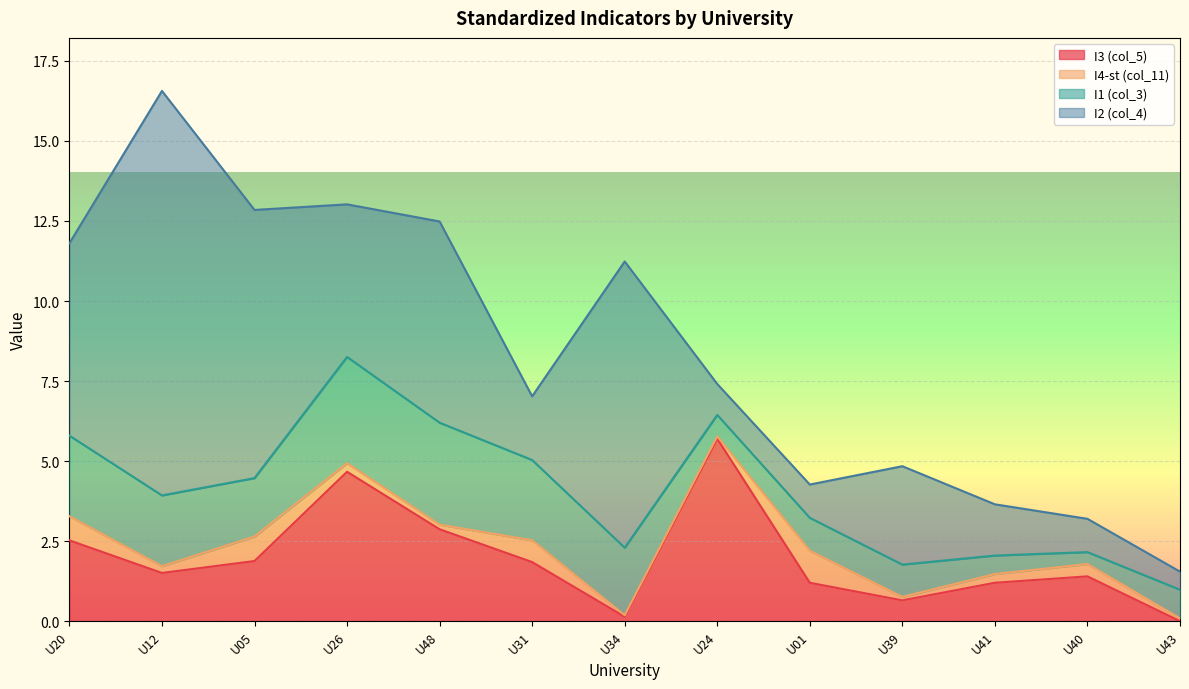

True or false: I3 (col_5) has a value of 1.2 at U41.

True